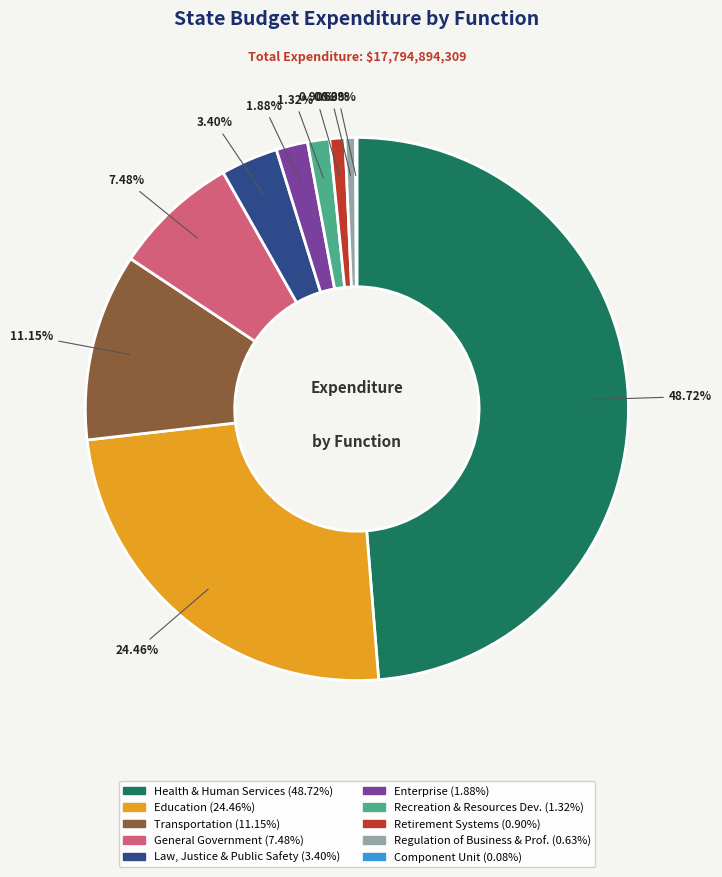

To the nearest percent, what is the average slice percentage?

10%